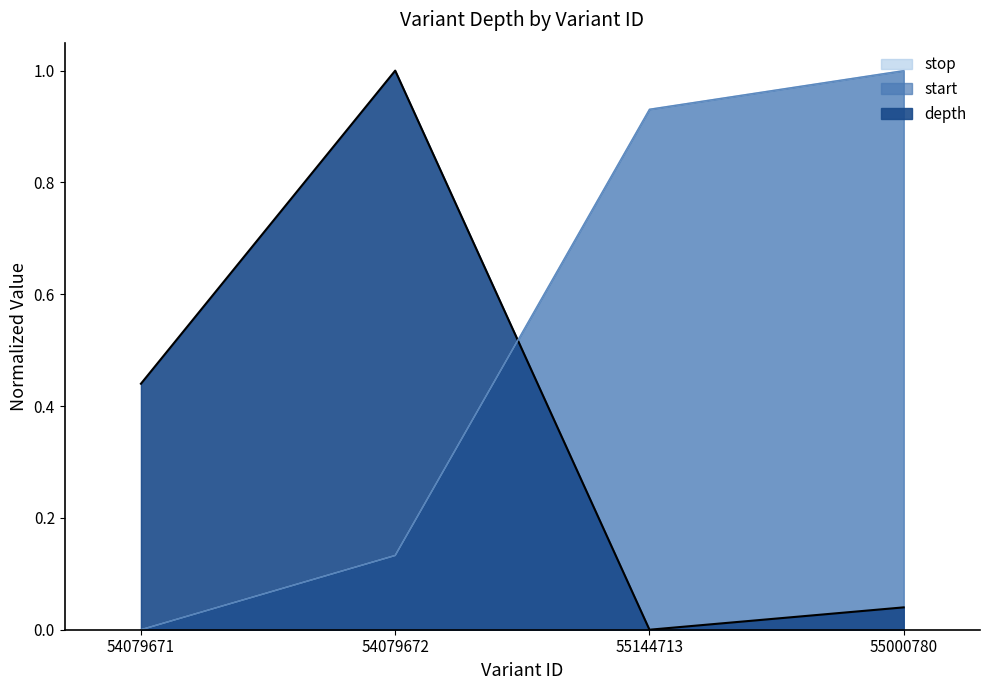

How many values in the stop series exceed 0?

3